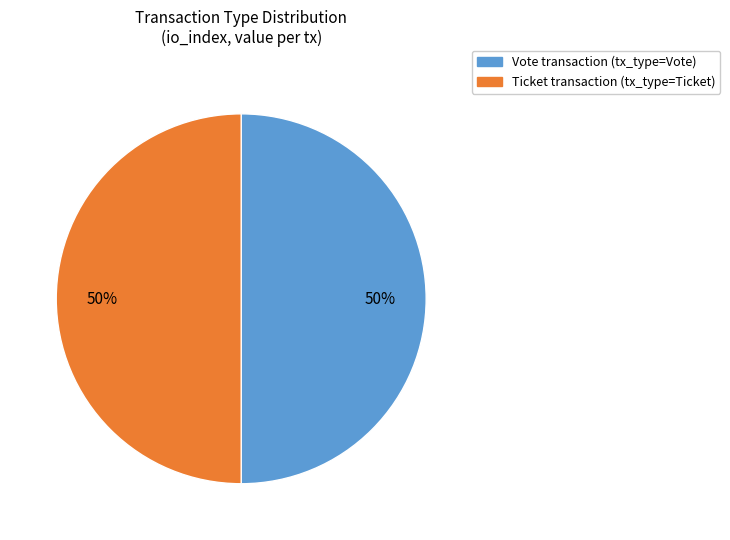

Which category has the biggest portion of the pie?

Vote (io_index=1)